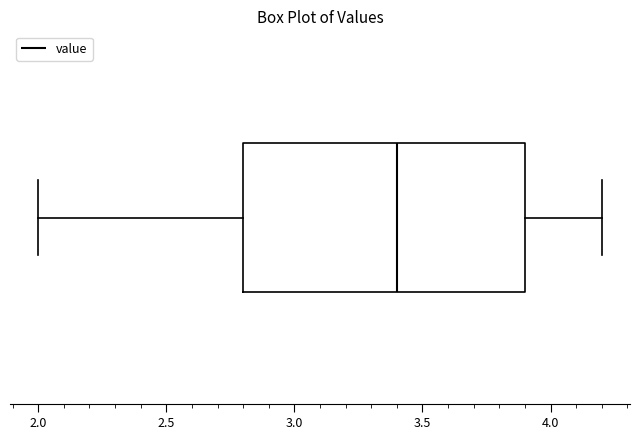

Where is the right edge of the box on the x-axis? The values are not printed on the chart, so give them approximately, as read against the axis.

3.9